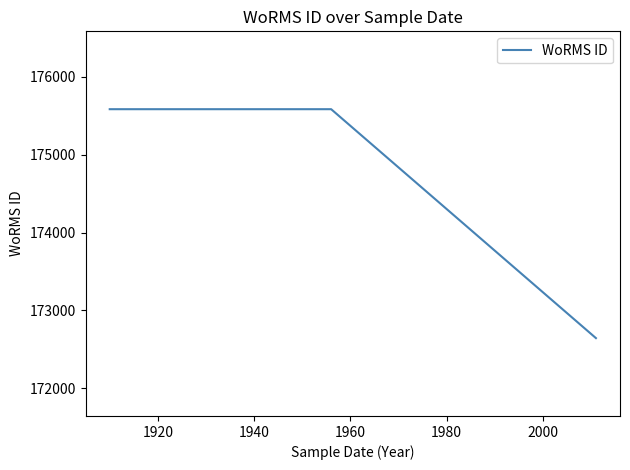

What is the sum of all values?

523812